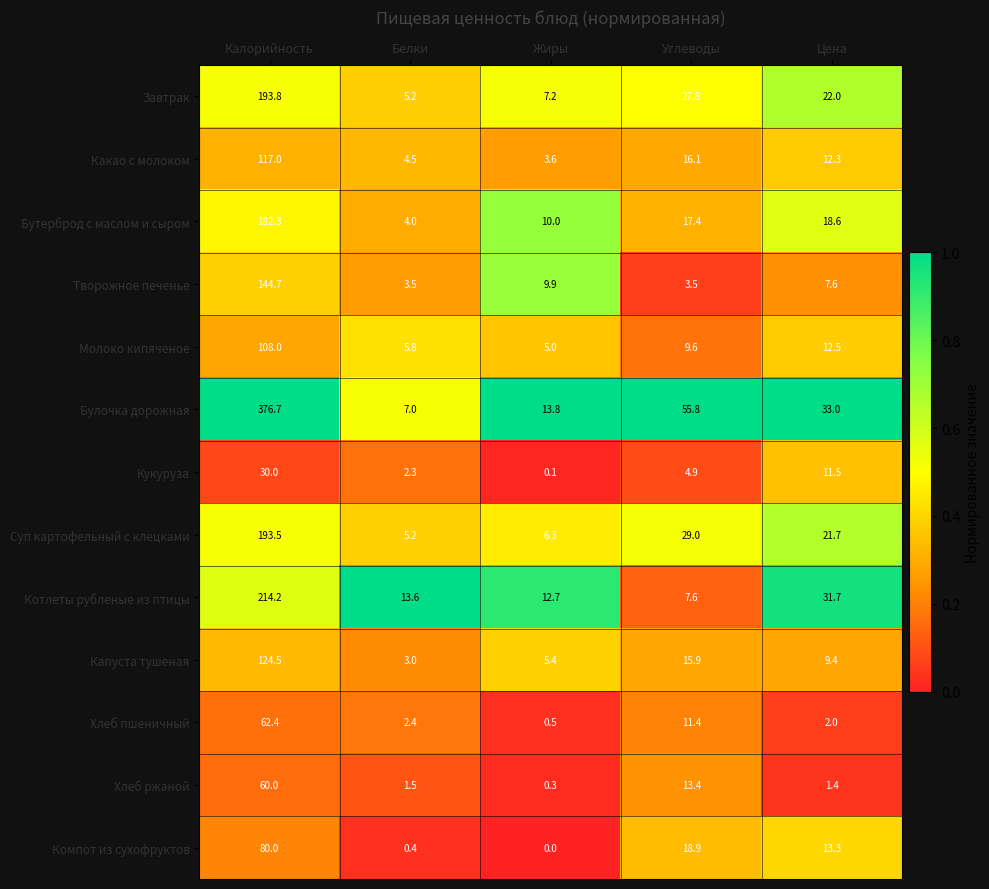

Which series has the largest total across all categories?

Булочка дорожная